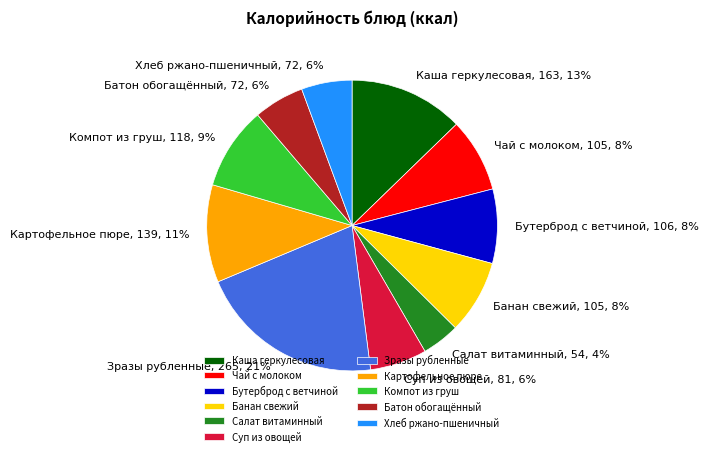

The Хлеб ржано-пшеничный slice represents 14% of the pie. True or false?

False